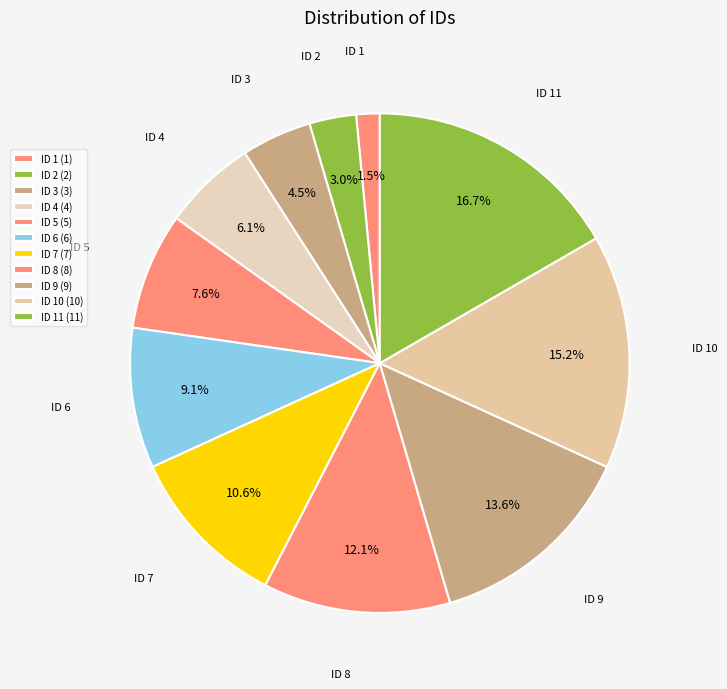

Is there a majority slice in this chart?

No